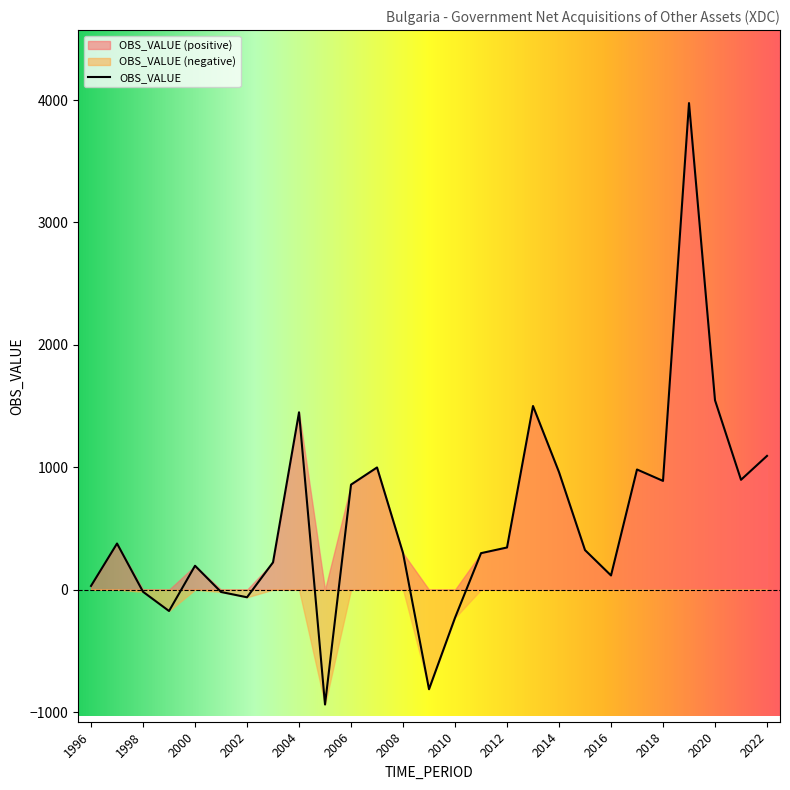

At which category does the data reach its first local peak?

1997